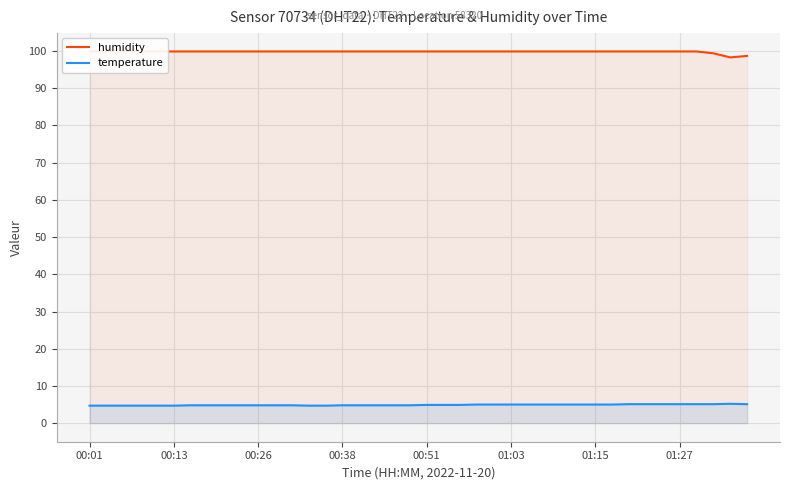

How many data points in humidity are less than 99?

2